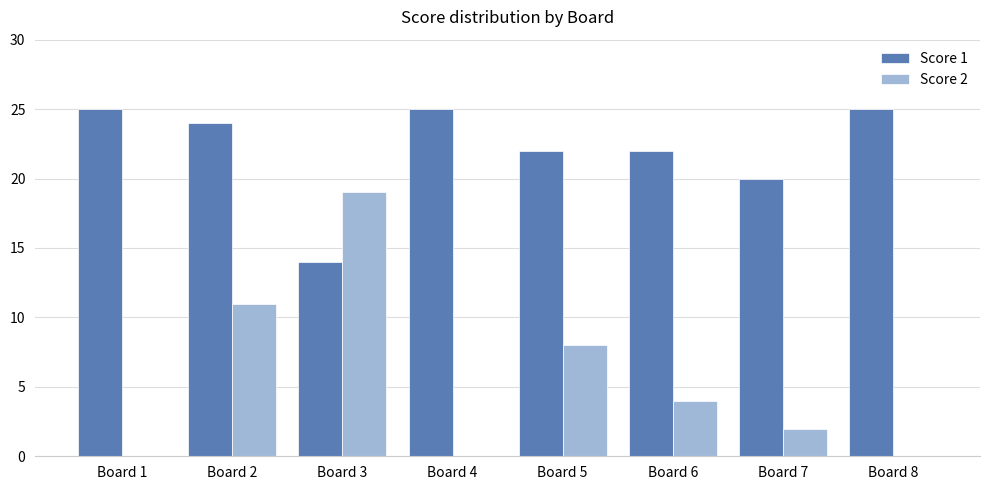

Which series changed the most between Board 2 and Board 5?

Score 2